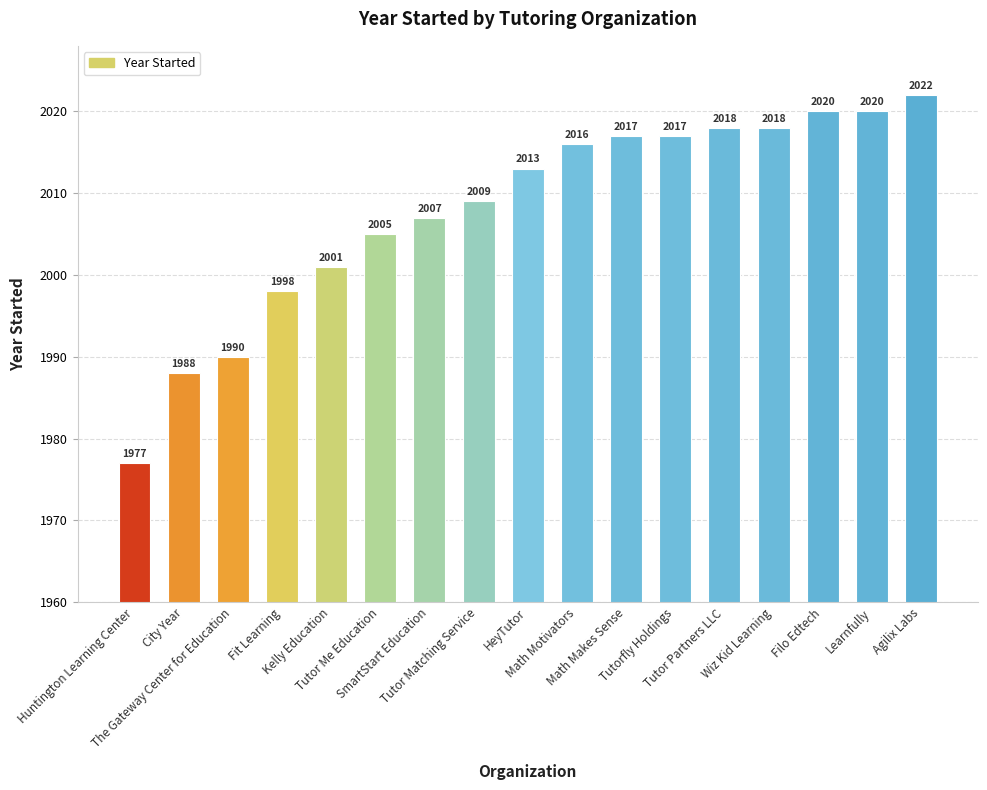

Count the number of data series in this chart.

1